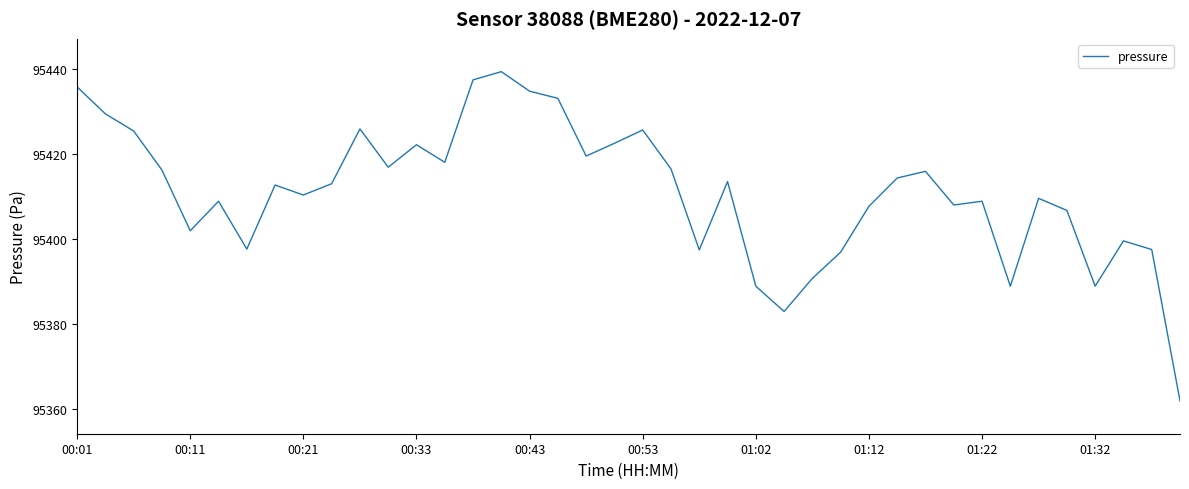

What is the greatest value displayed?

95439.3